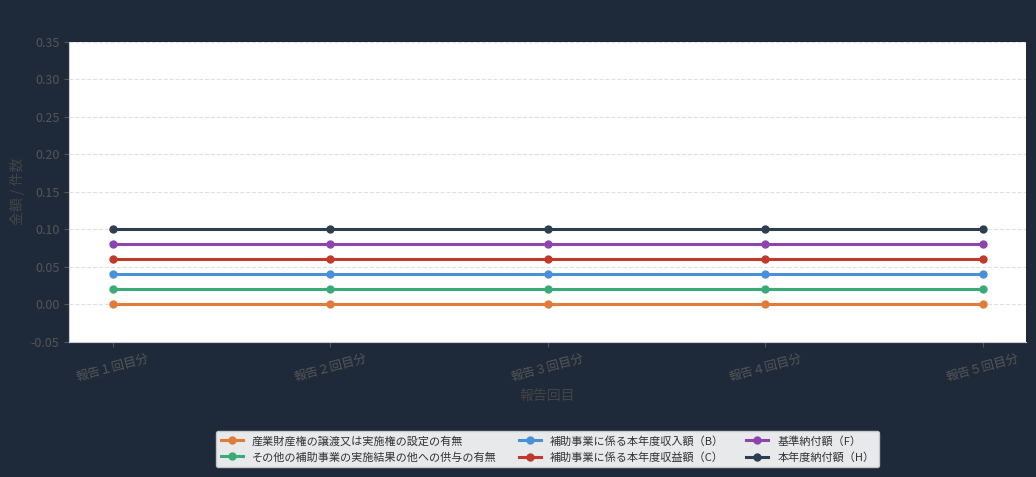

Is it true that 基準納付額（F） equals 0.0 at 報告１回目分?

False